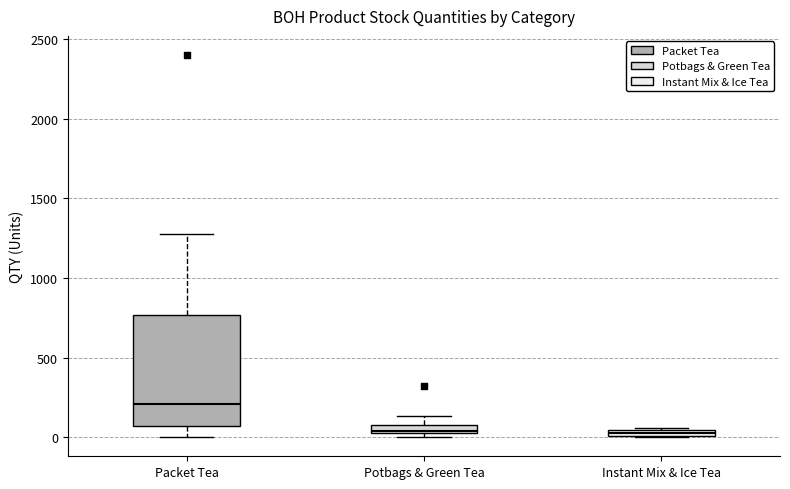

Which box is the tallest, from its lower edge to its upper edge?

Packet Tea